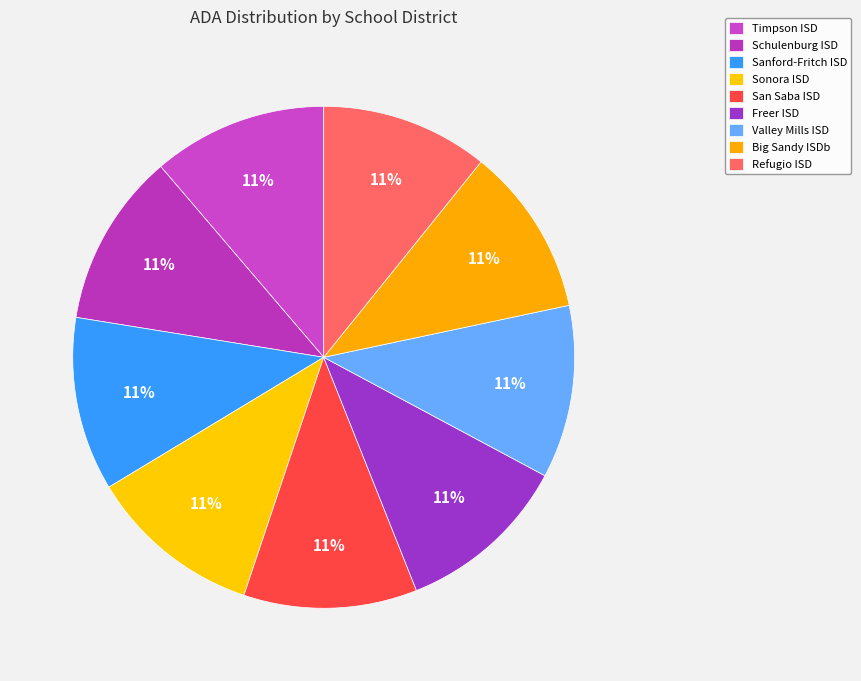

What is the ratio of the value at Sanford-Fritch ISD to the value at Freer ISD?

1.0